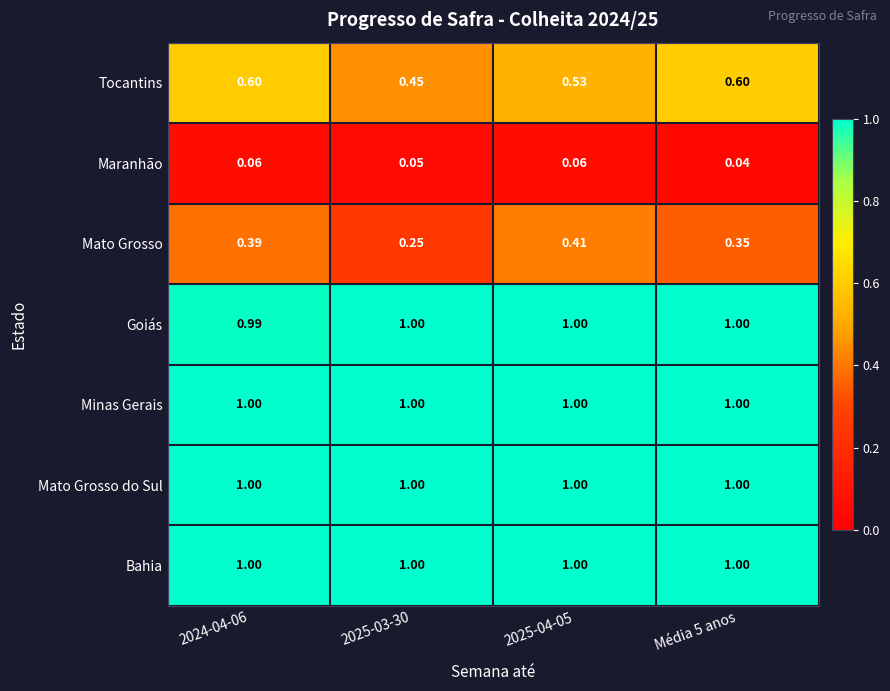

Between 2024-04-06 and Média 5 anos, which series saw the biggest shift?

Mato Grosso